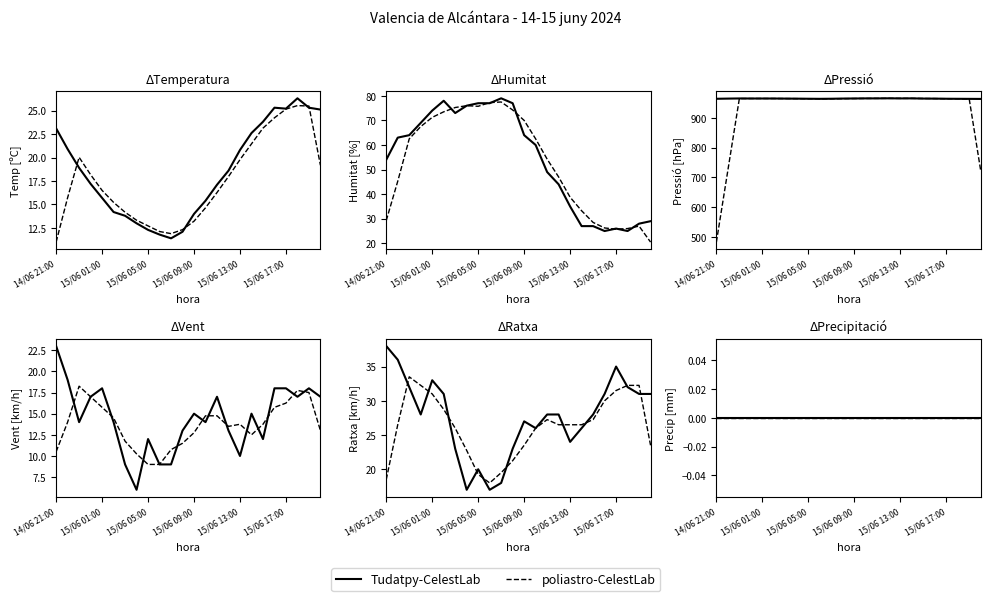

What is the highest value of the Velocitat del vent (km/h) series?

23.0